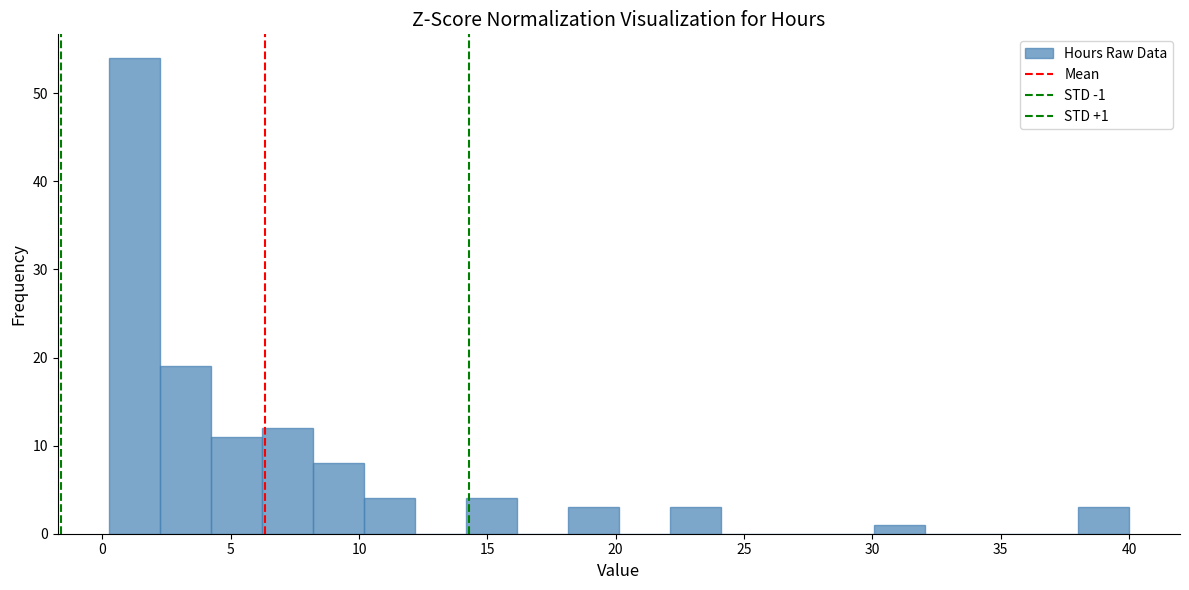

Around what value on the x-axis is the tallest bar? Give the approximate position of its centre, as read against the axis.

1.0